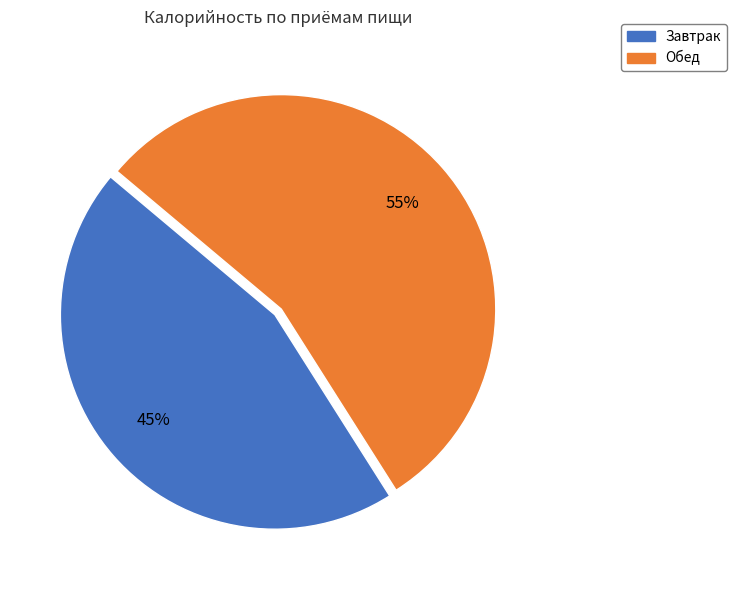

To the nearest percent, what is the difference between the Завтрак and Обед slice percentages?

10%